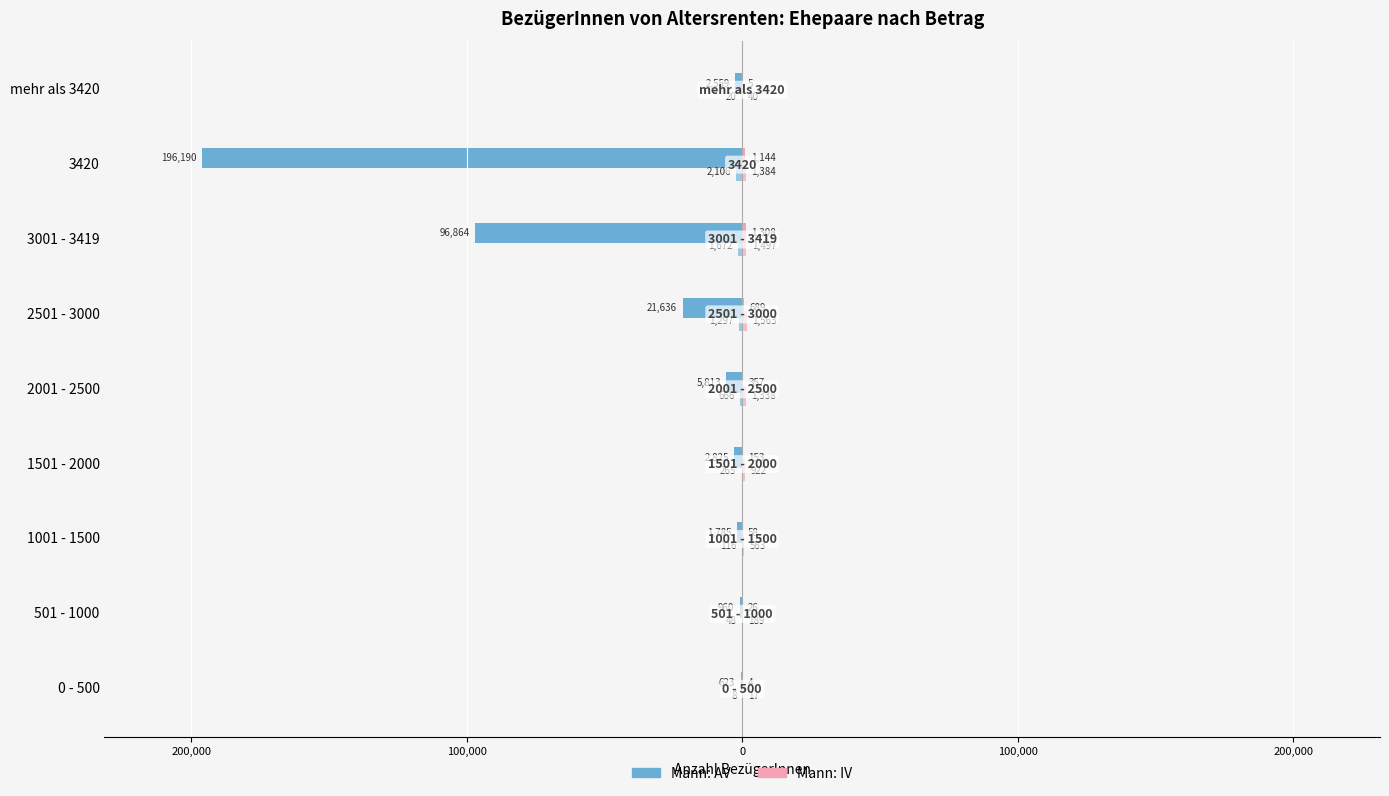

The Frau:AV / Mann:IV series shows 1144 at 3420. True or false?

True